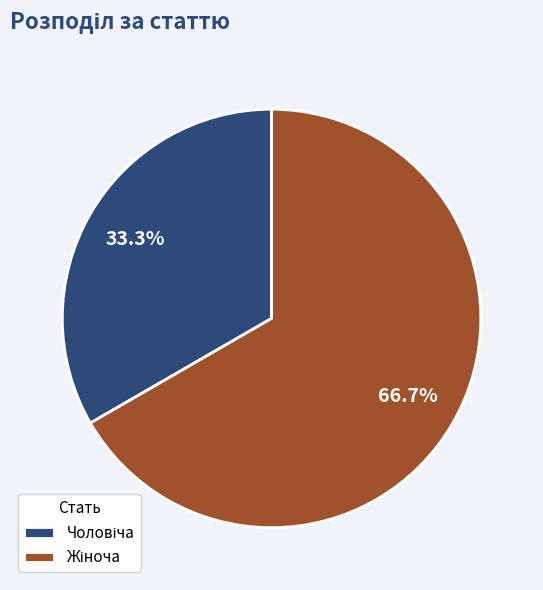

Does any single category account for the majority?

Yes